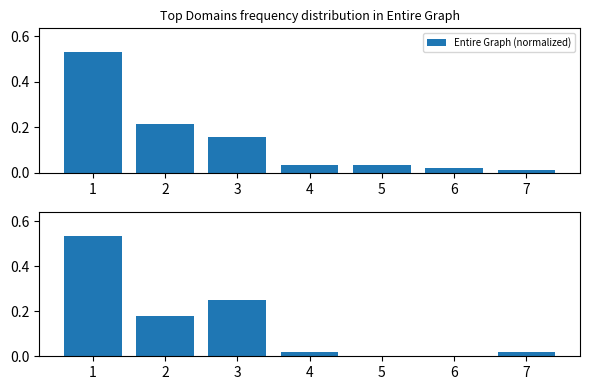

What is the difference between the maximum and minimum values in the G2 (normalized) series?

0.5